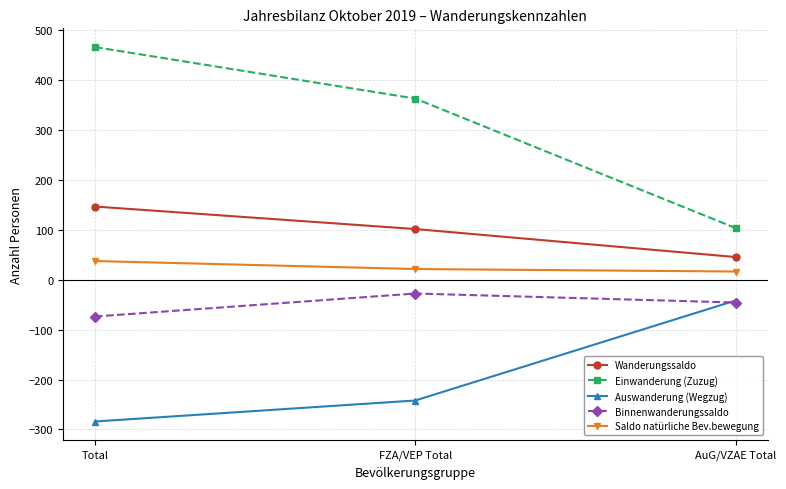

The value of Einwanderung (Zuzug) at Total is 465. True or false?

True